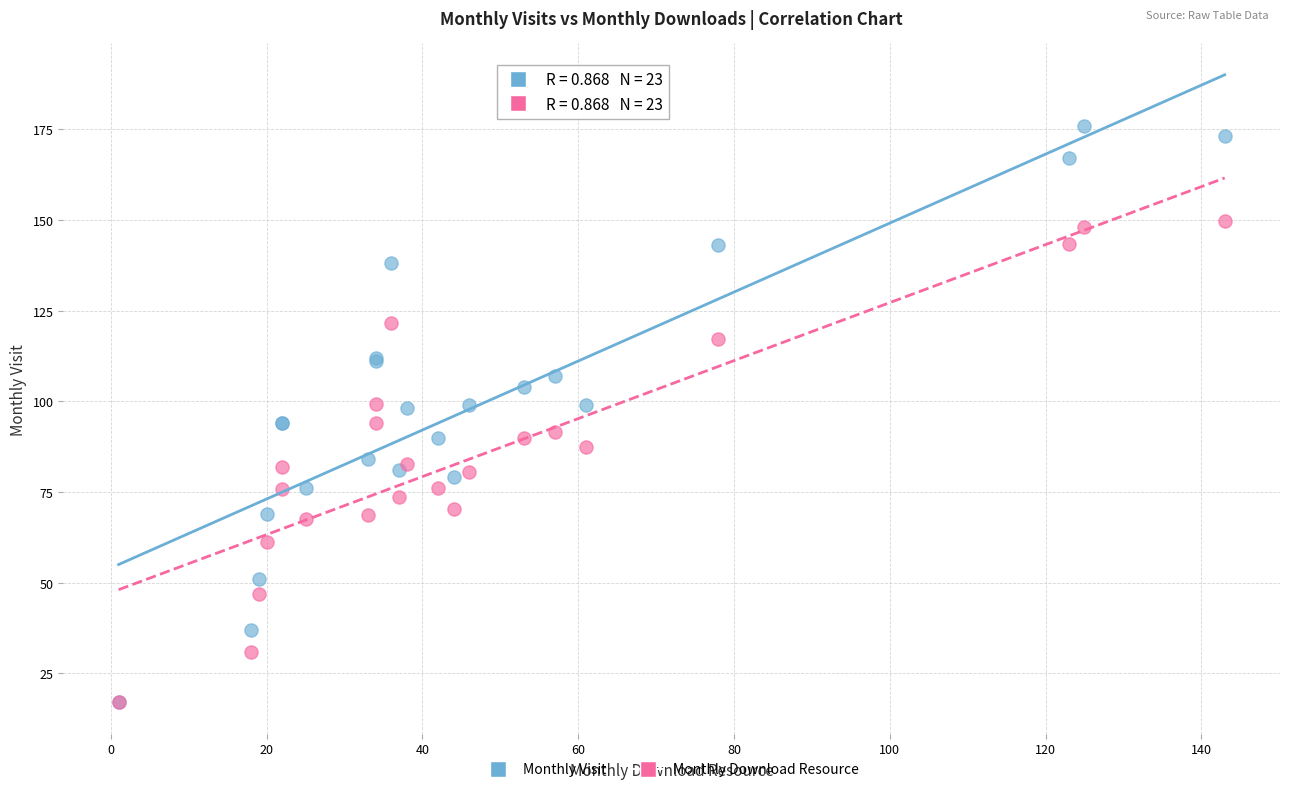

What are all the series names shown in the legend?

Monthly Visit, Monthly Download Resource